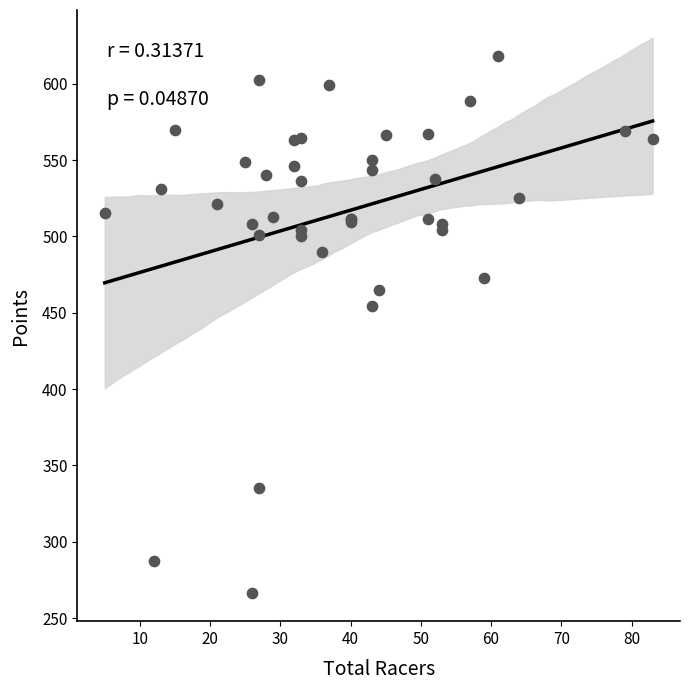

What Y value in the scatter plot is closest to 442?

454.5